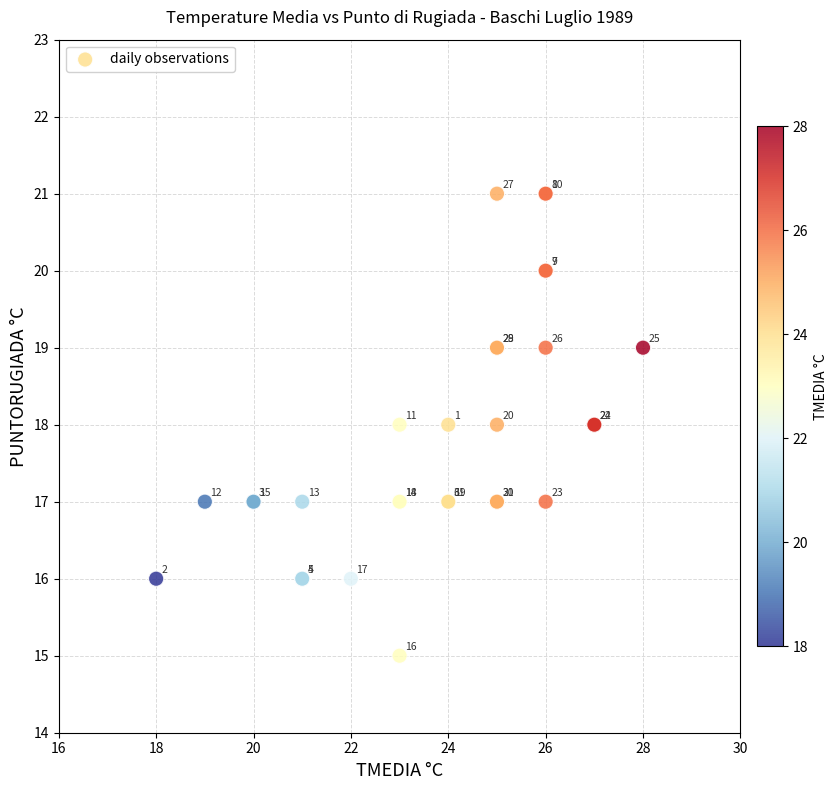

What Y value in the scatter plot is closest to 18?

18